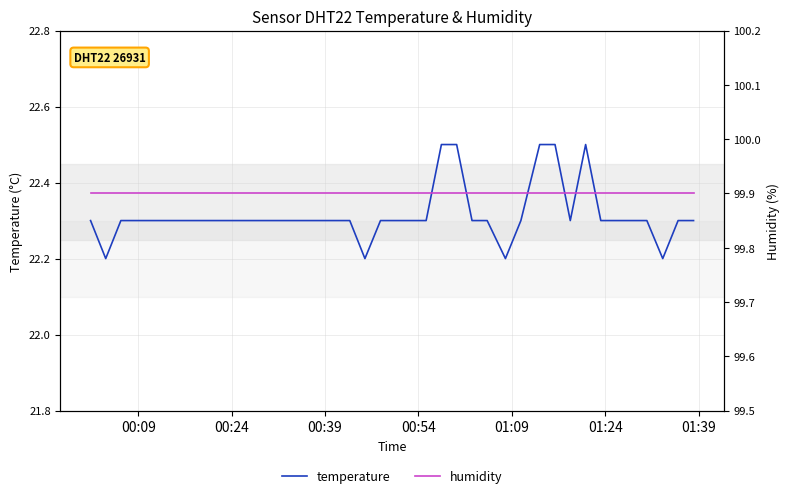

What is the maximum value for temperature?

22.5